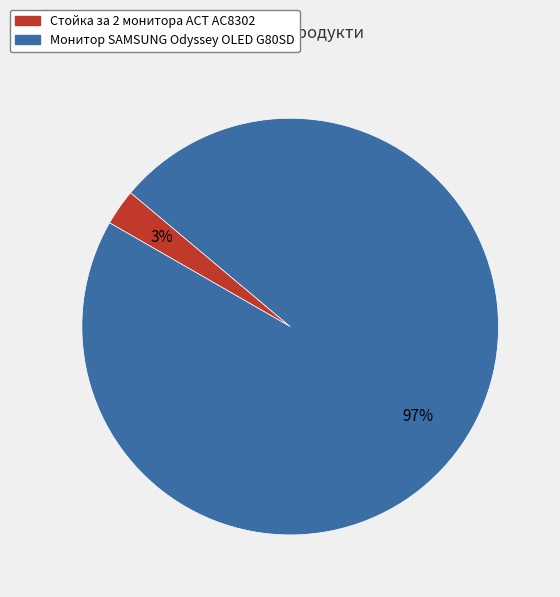

Which has a higher value, Стойка за 2 мониторa ACT AC8302 or Монитор SAMSUNG Odyssey OLED G80SD?

Монитор SAMSUNG Odyssey OLED G80SD